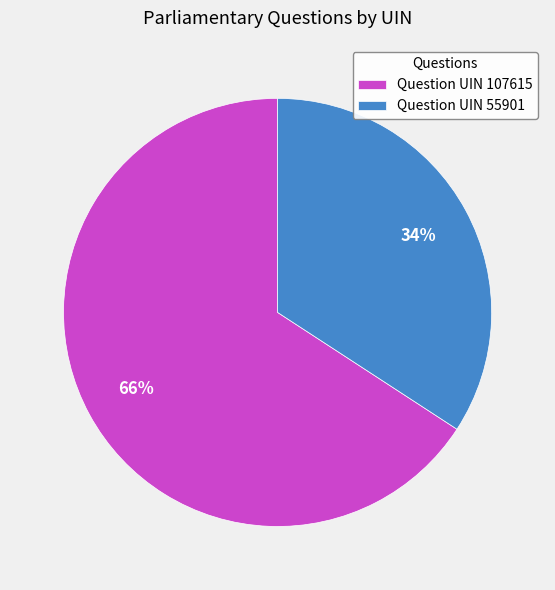

Which slice represents more than half of the pie?

Question UIN 107615